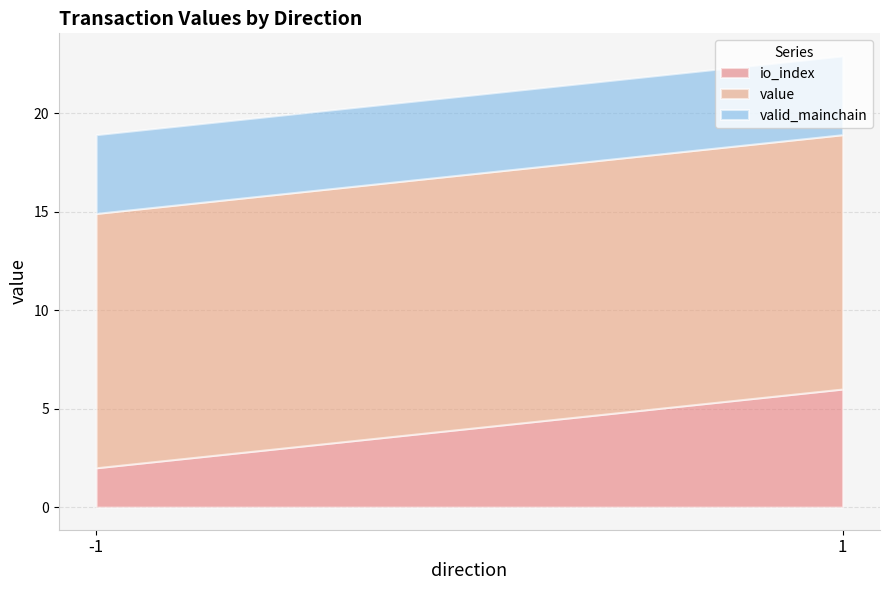

What is the total value across all series at 1?

22.9